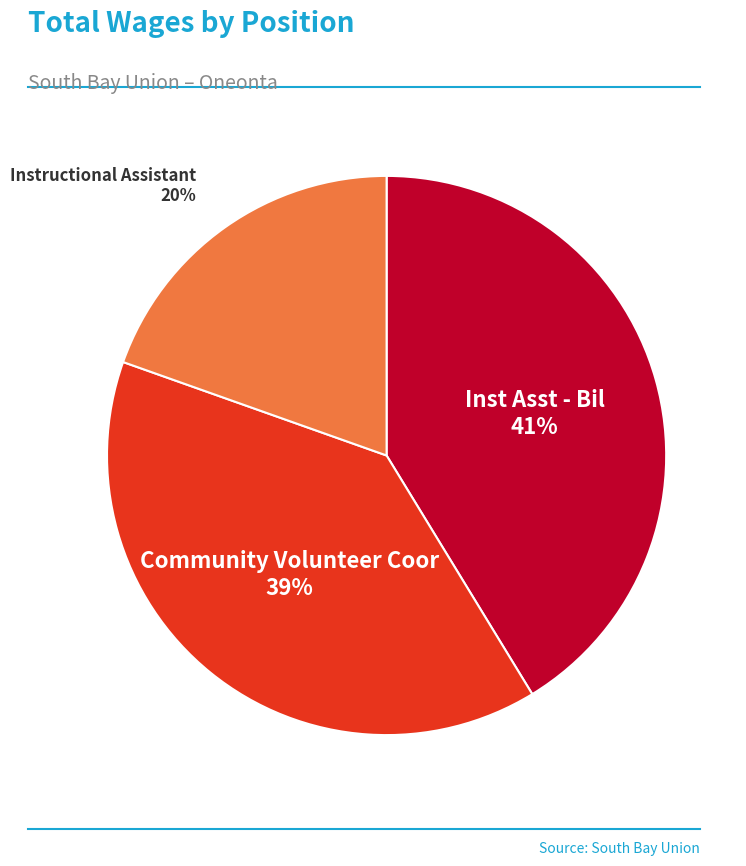

True or false: Inst Asst - Bil accounts for 41% of the total.

True